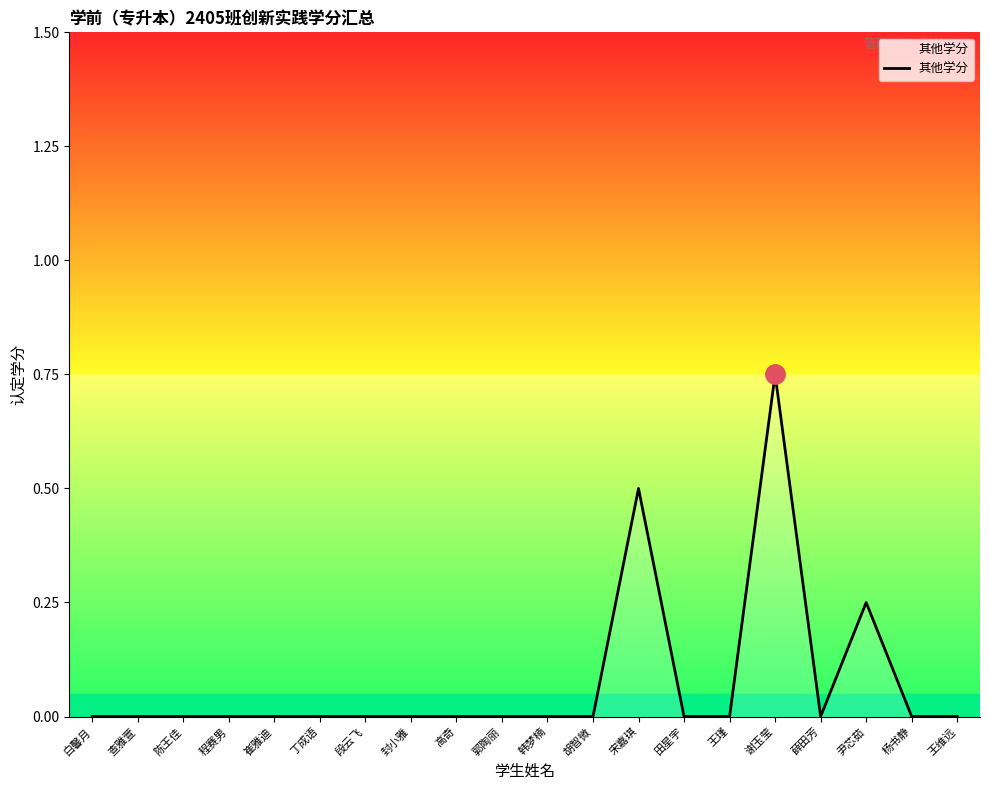

The chart shows a value of 0.0 at 田星宇. True or false?

True